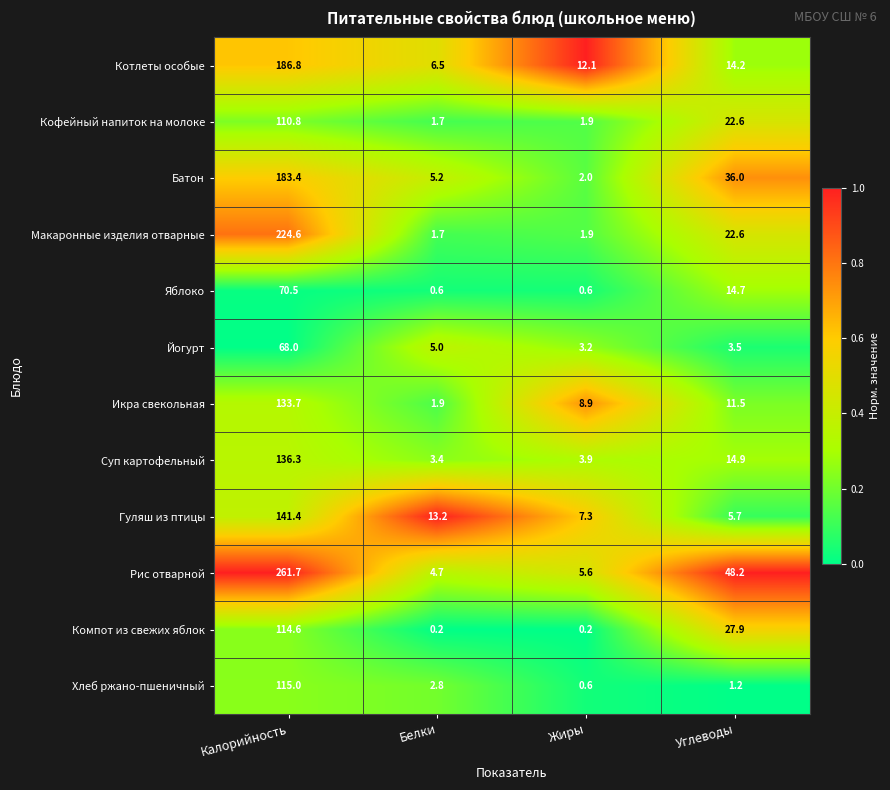

Which series has the largest total across all categories?

Рис отварной